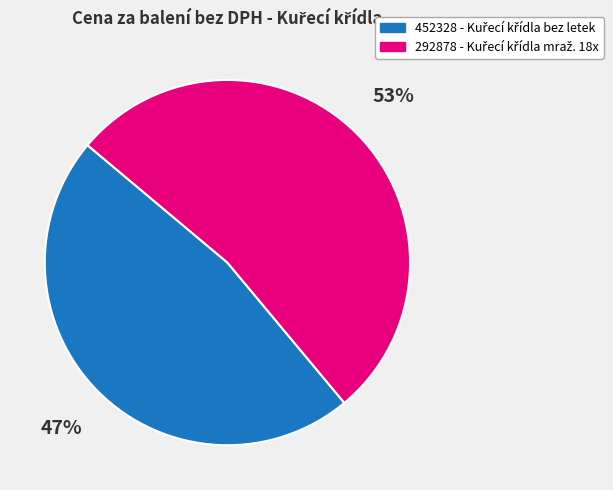

To the nearest percent, what is the average slice percentage?

50%